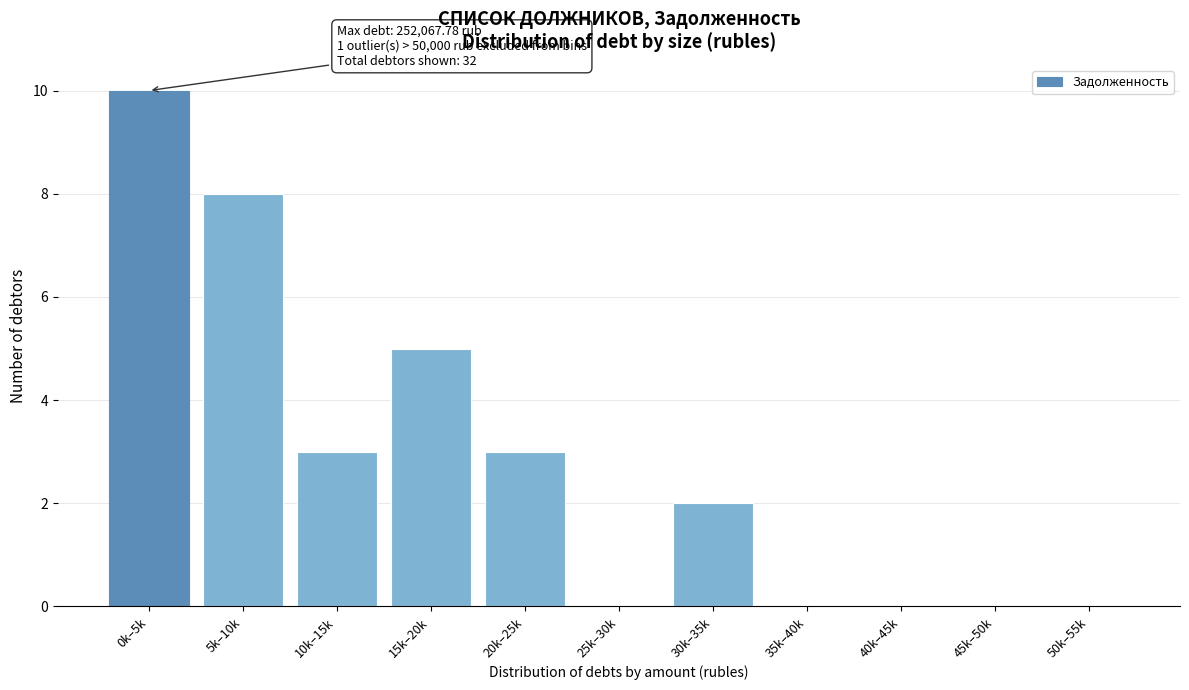

Reading right to left, extract all data points from this chart.

50k–55k=0	45k–50k=0	40k–45k=0	35k–40k=0	30k–35k=2	25k–30k=0	20k–25k=3	15k–20k=5	10k–15k=3	5k–10k=8	0k–5k=10